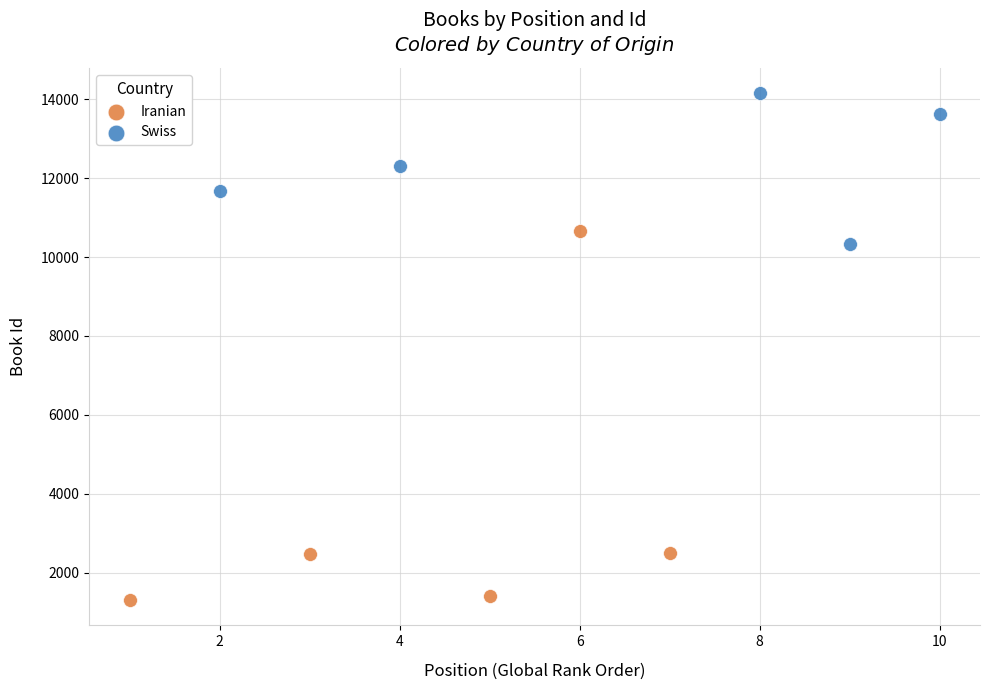

What are all the series names shown in the legend?

Iranian, Swiss